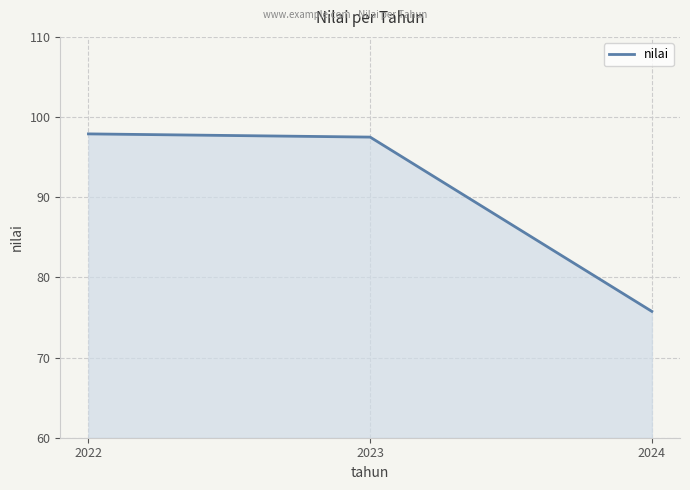

What is the maximum value shown in the chart?

97.9